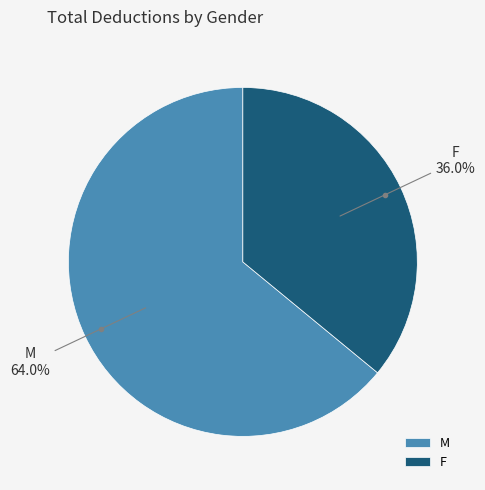

What percentage is the F slice, to the nearest percent?

36%